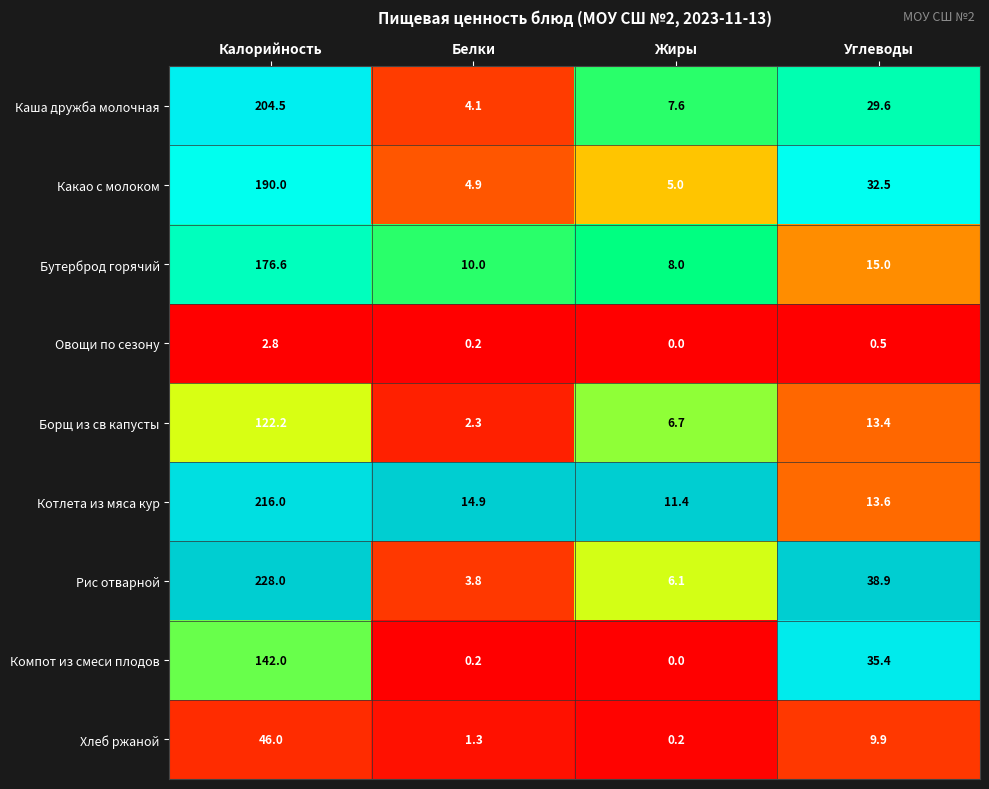

Which category has the highest value in the Хлеб ржаной series?

Калорийность